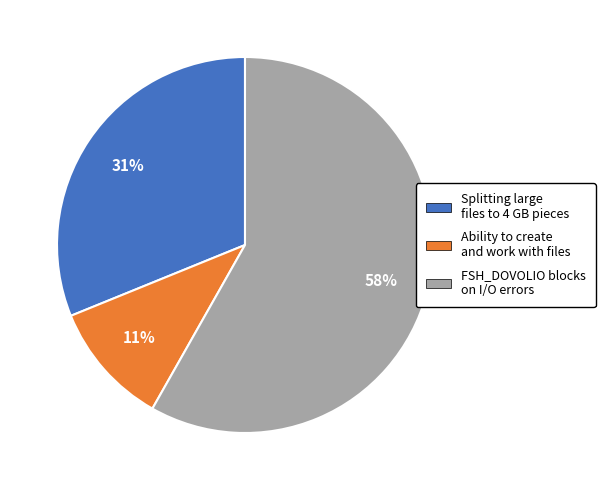

Approximately how many times larger is the value at FSH_DOVOLIO blocks on I/O errors compared to Splitting large files to 4 GB pieces?

1.9